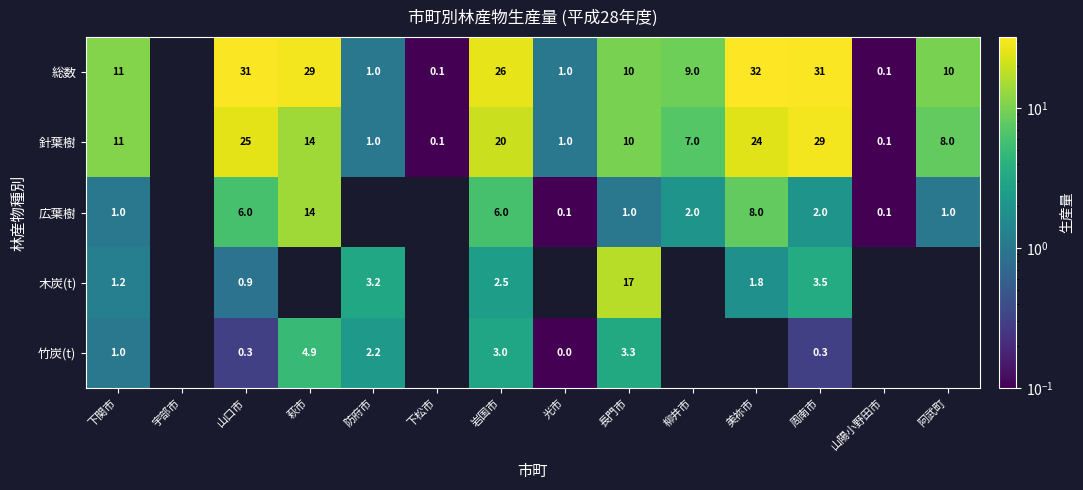

At 岩国市, list the series in order from smallest to largest.

木炭(t), 竹炭(t), 広葉樹, 針葉樹, 総数